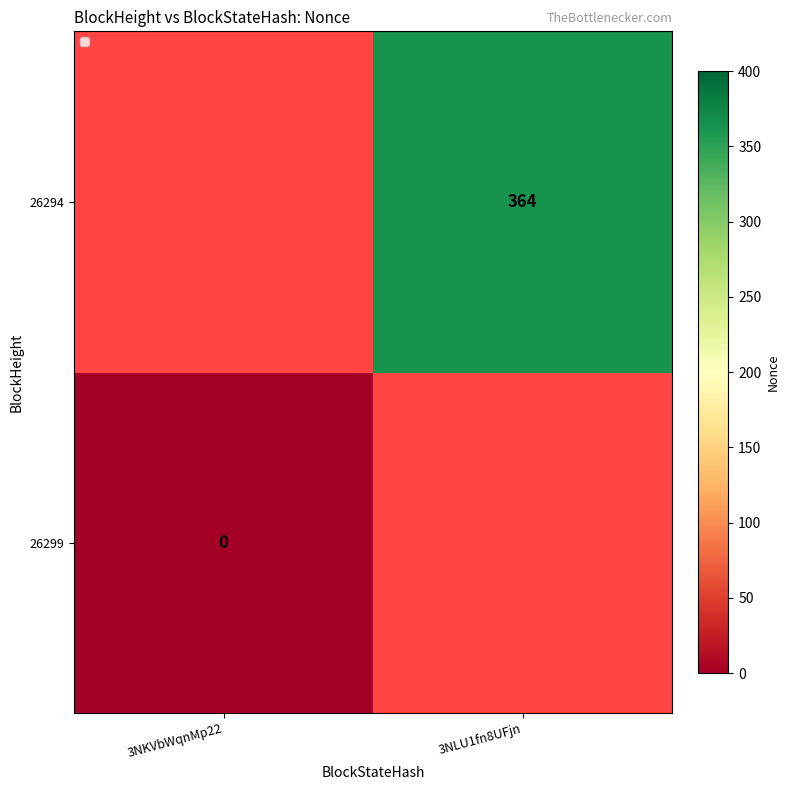

Is the value of 26294 at 3NLU1fn8UFjn greater than the value of 26299 at 3NKVbWqnMp22?

Yes